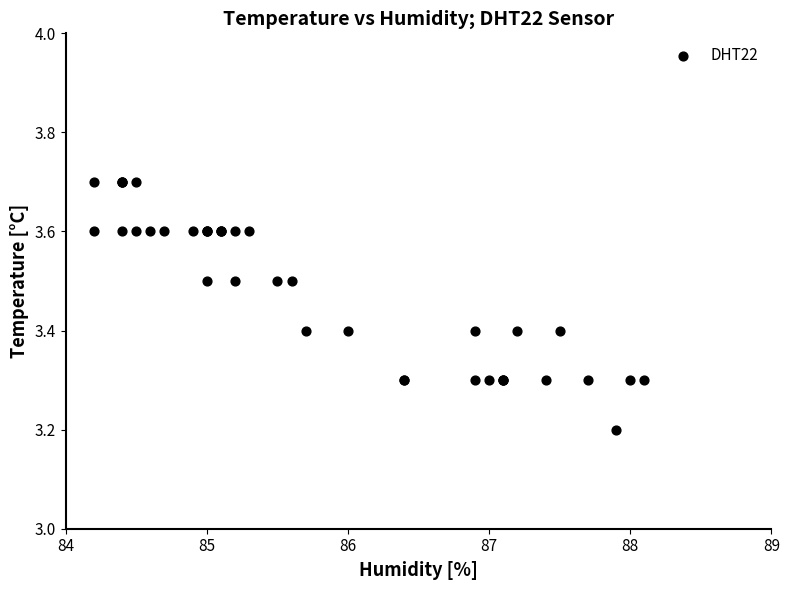

What Y value in the scatter plot is closest to 3?

3.2